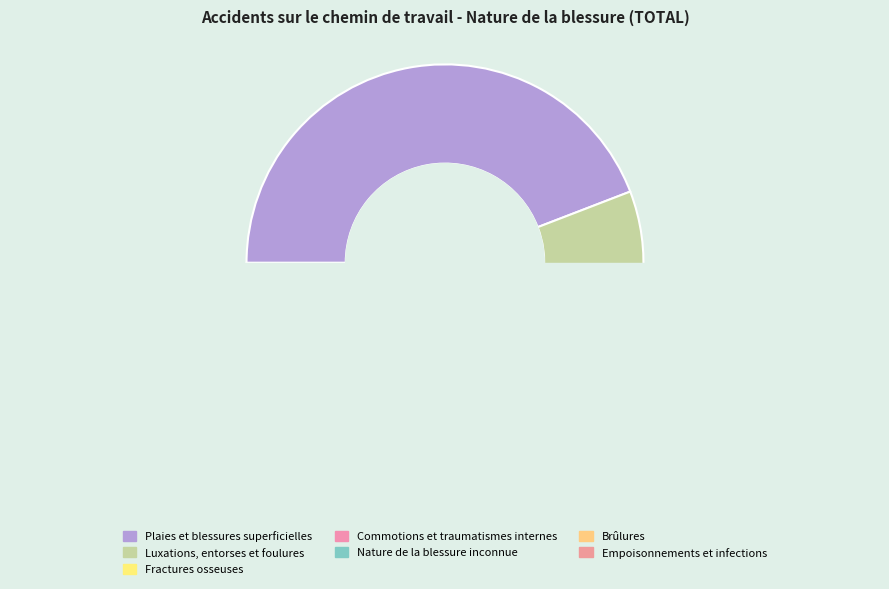

Which has a higher value, Luxations, entorses et foulures or Plaies et blessures superficielles?

Plaies et blessures superficielles